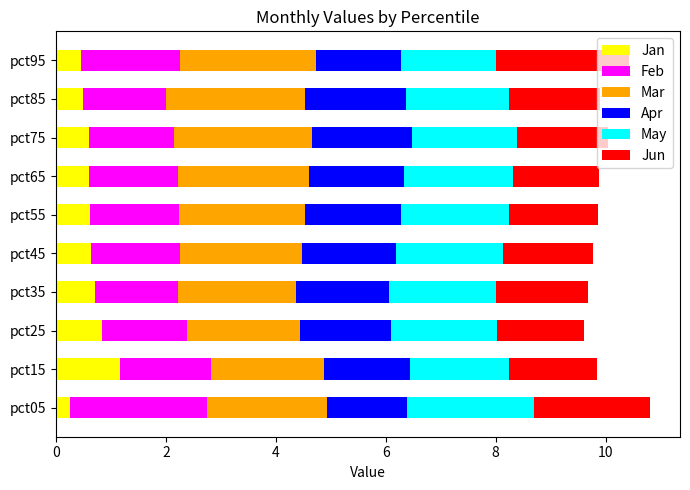

What is the total value across all series at pct75?

10.0